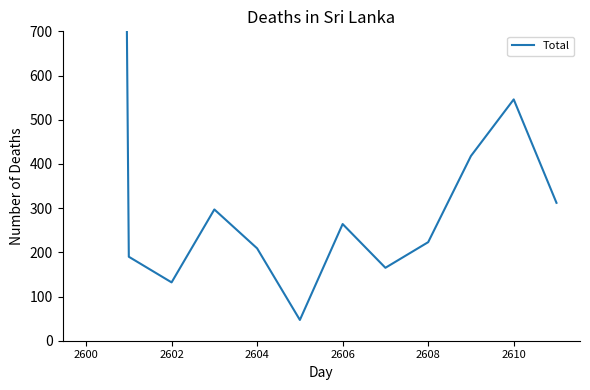

What is the average value?

1197